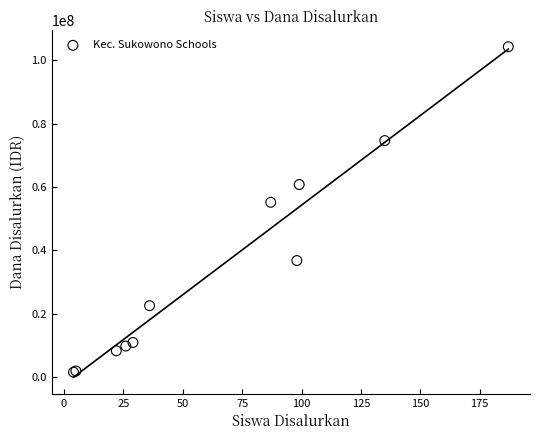

What Y value in the scatter plot is closest to 52875000?

55125000